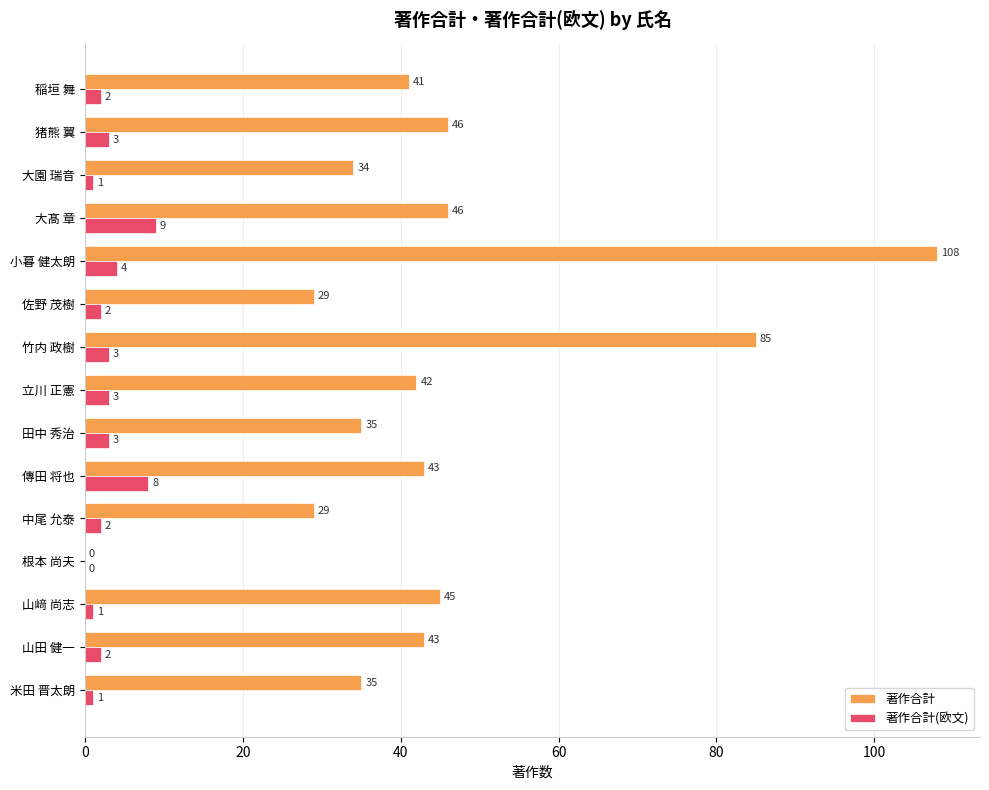

Between 佐野 茂樹 and 山﨑 尚志, which series saw the biggest shift?

著作合計